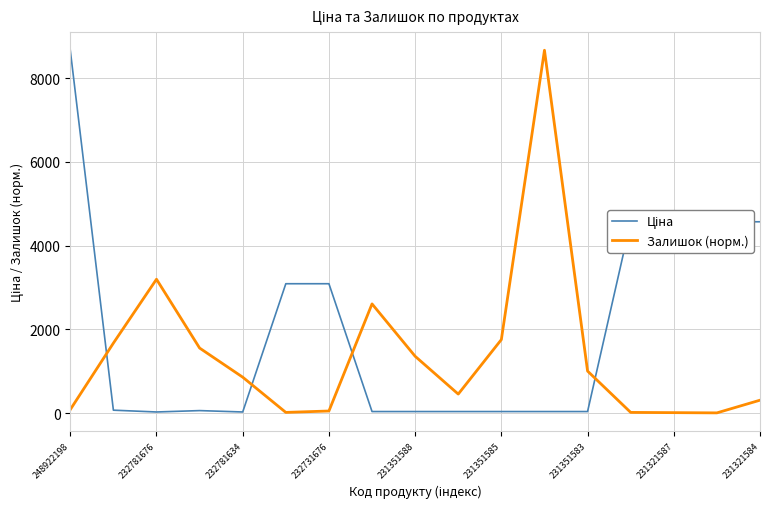

What is the maximum value shown in the chart?

8669.7